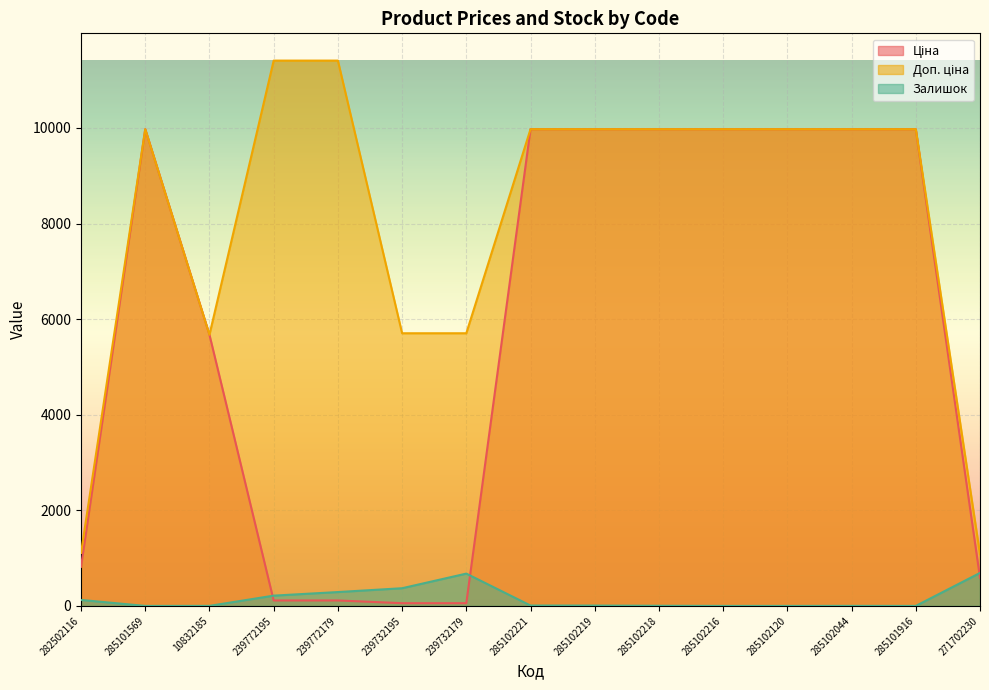

What is the label of the 13th point from the right?

10832185